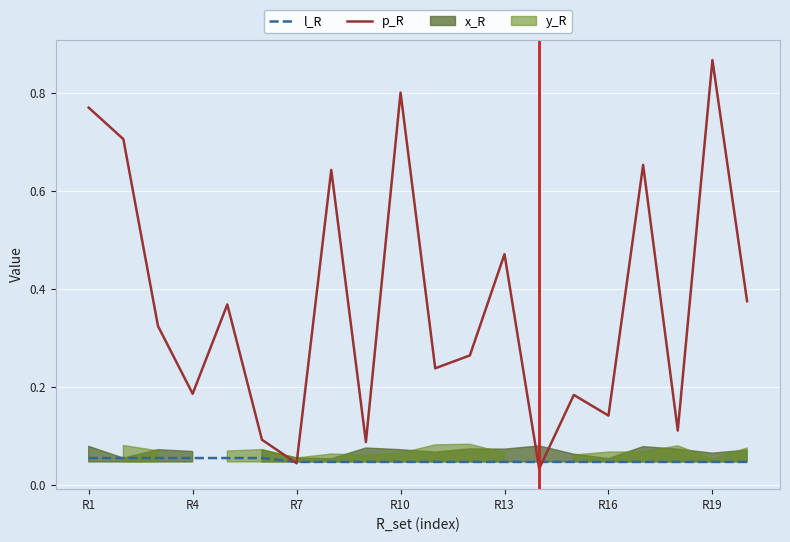

What is the difference between the second highest and second lowest values in the p_R series?

0.8